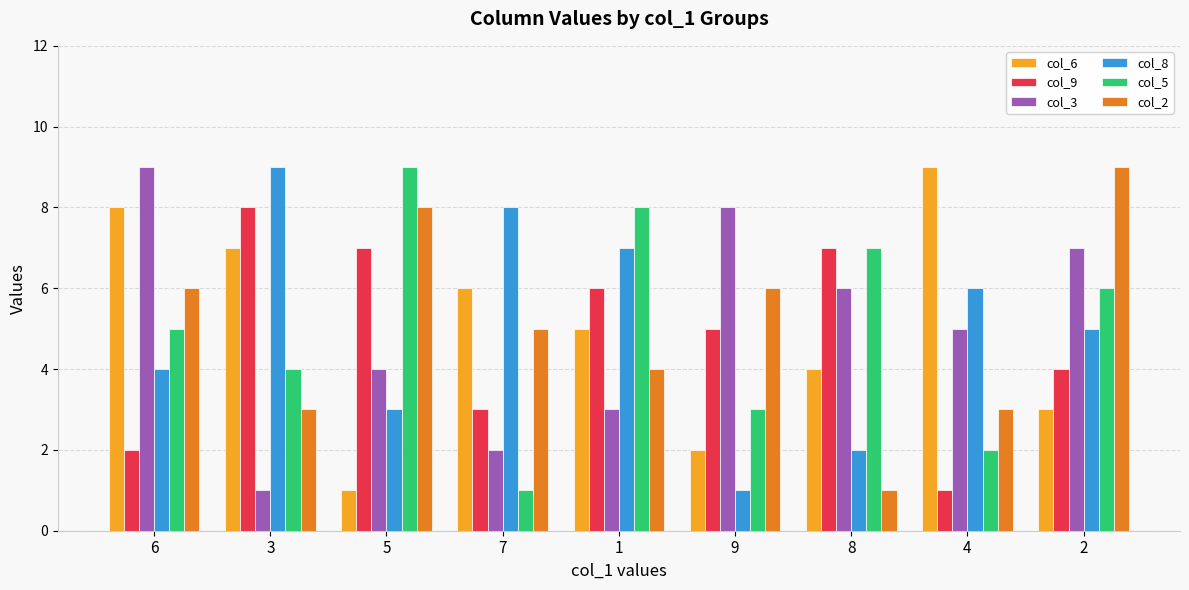

What is the smallest value displayed?

1